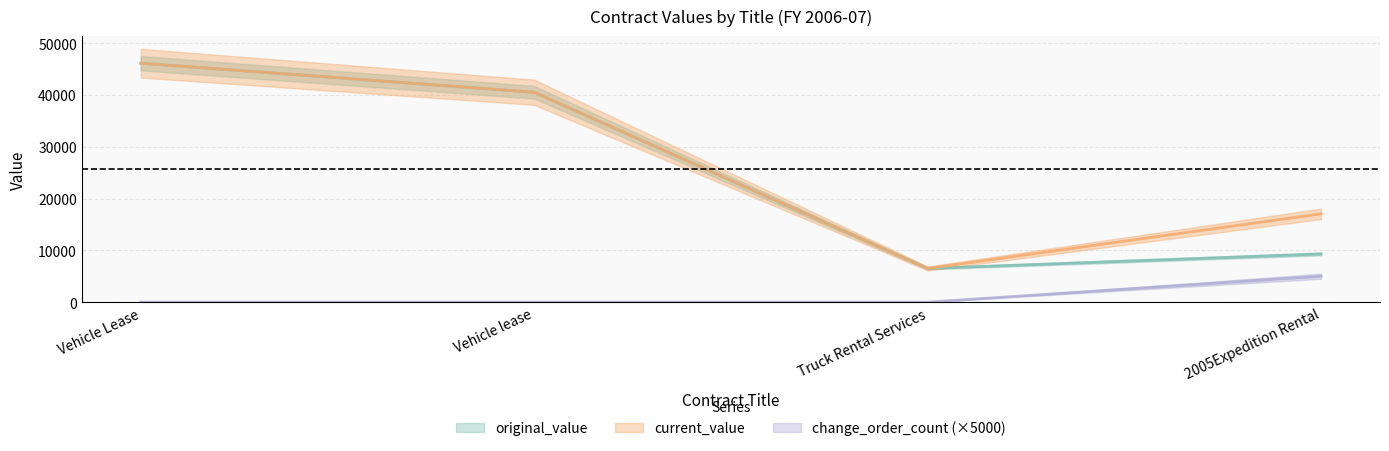

True or false: original_value has more than 1 interior local peaks.

False